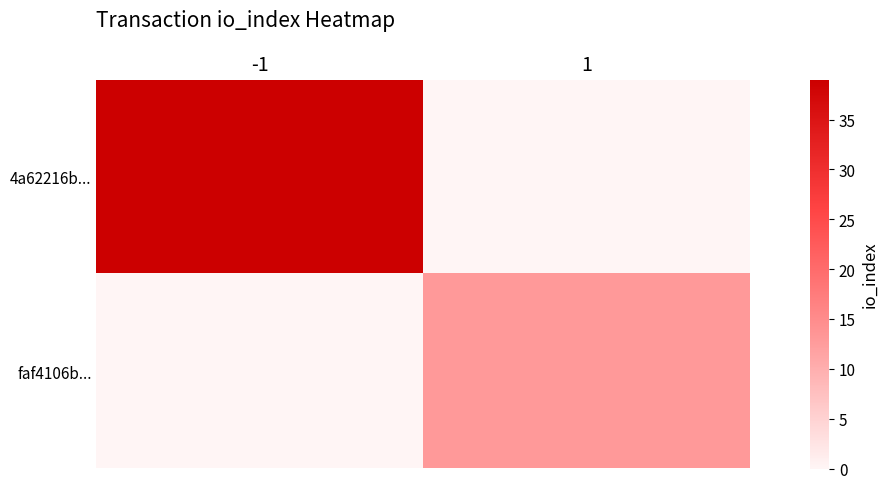

Which category has the lowest value across all series?

1